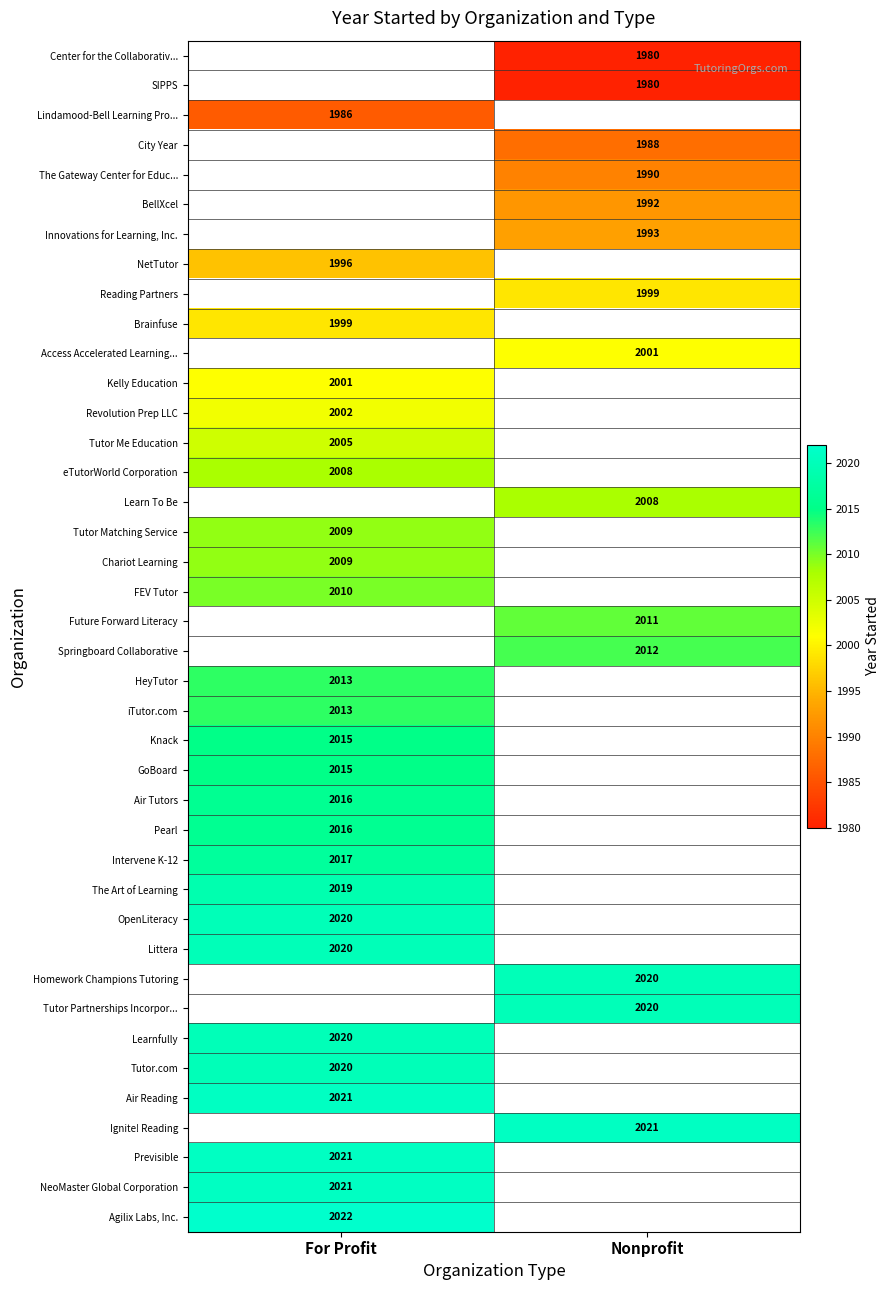

The Reading Partners series shows 1999 at Nonprofit. True or false?

True